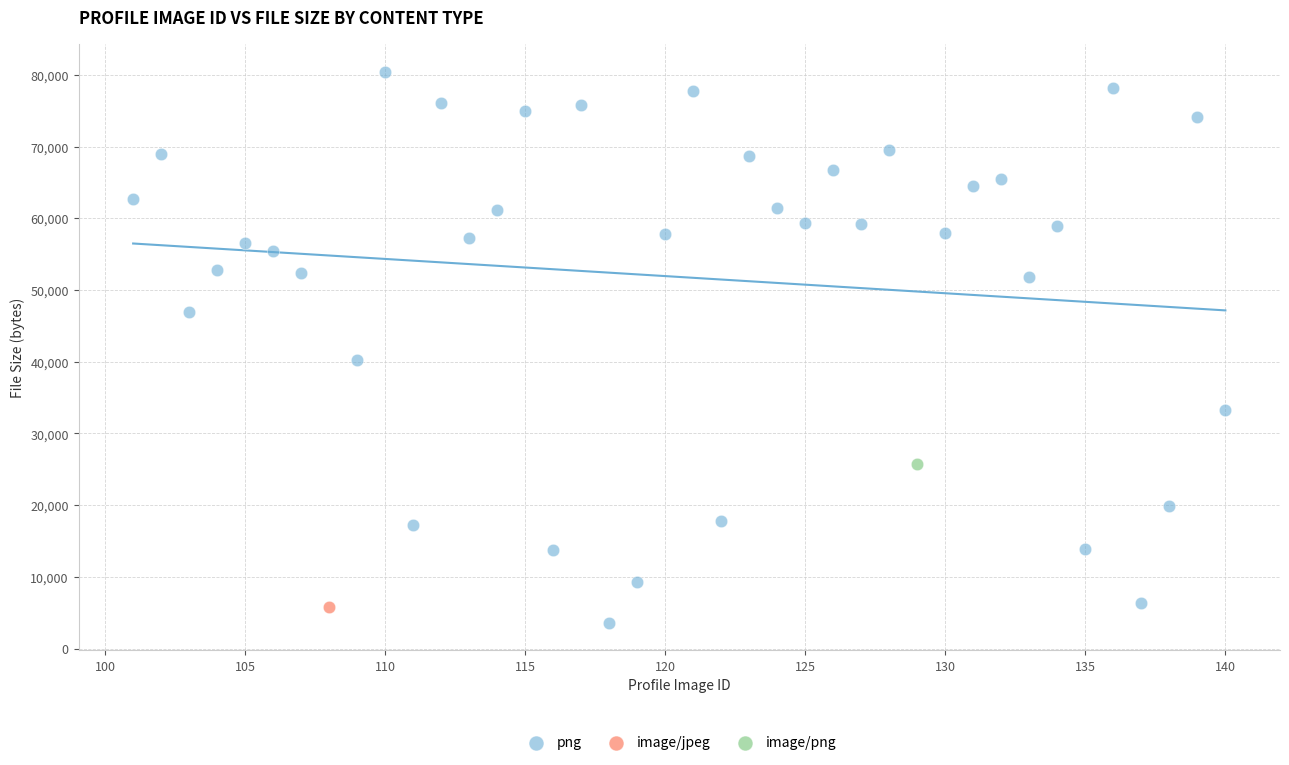

What are all the series names shown in the legend?

png, image/jpeg, image/png